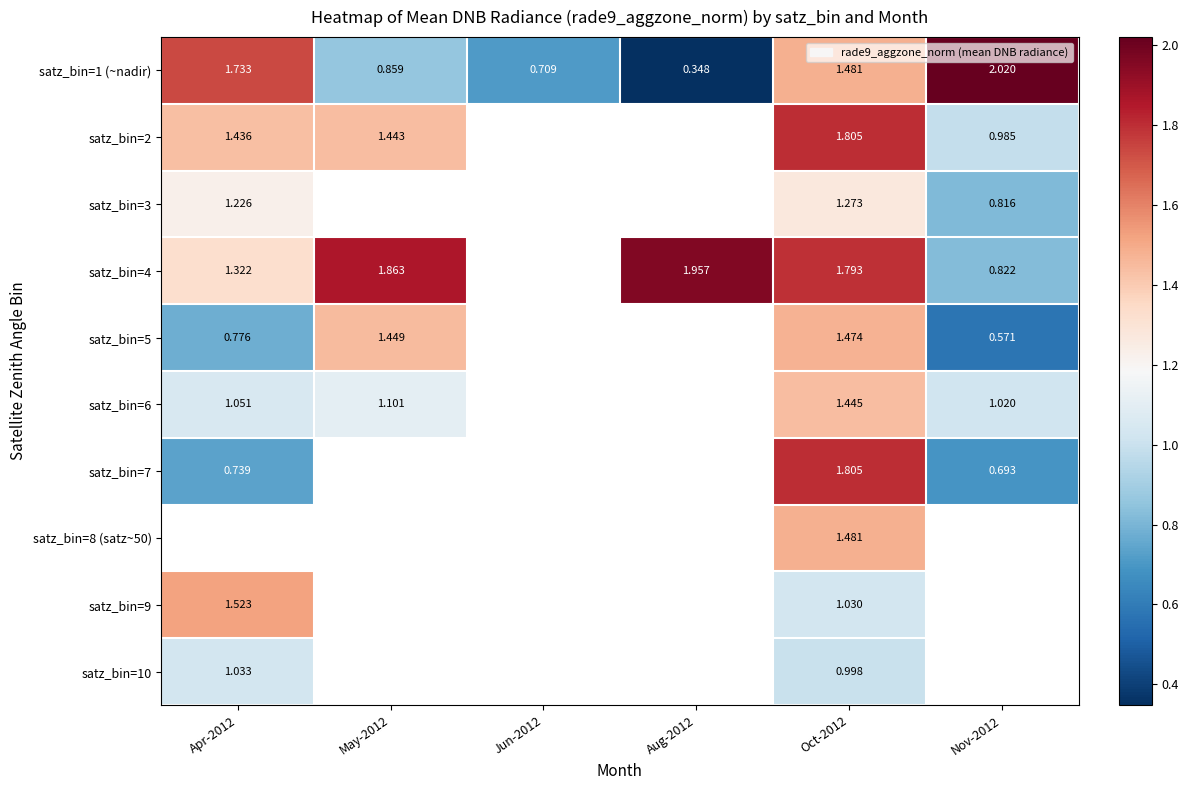

True or false: satz_bin=6 has a value of 0.3 at May-2012.

False